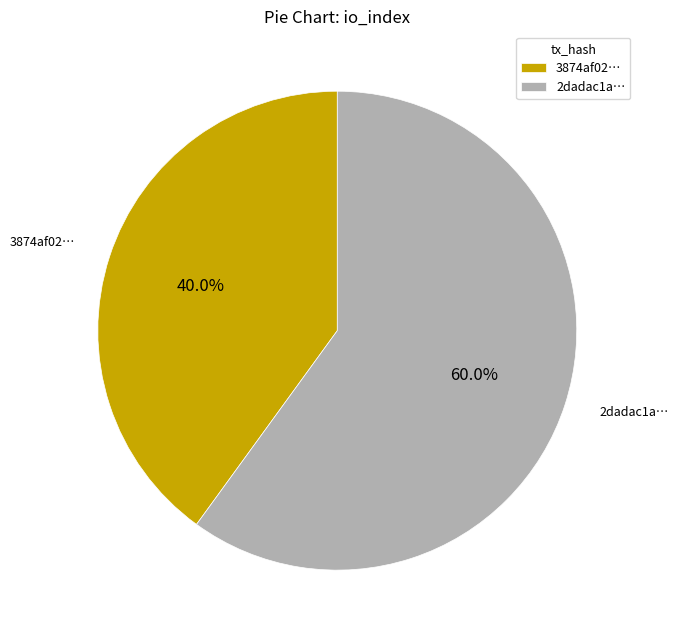

How many segments does this pie chart have?

2